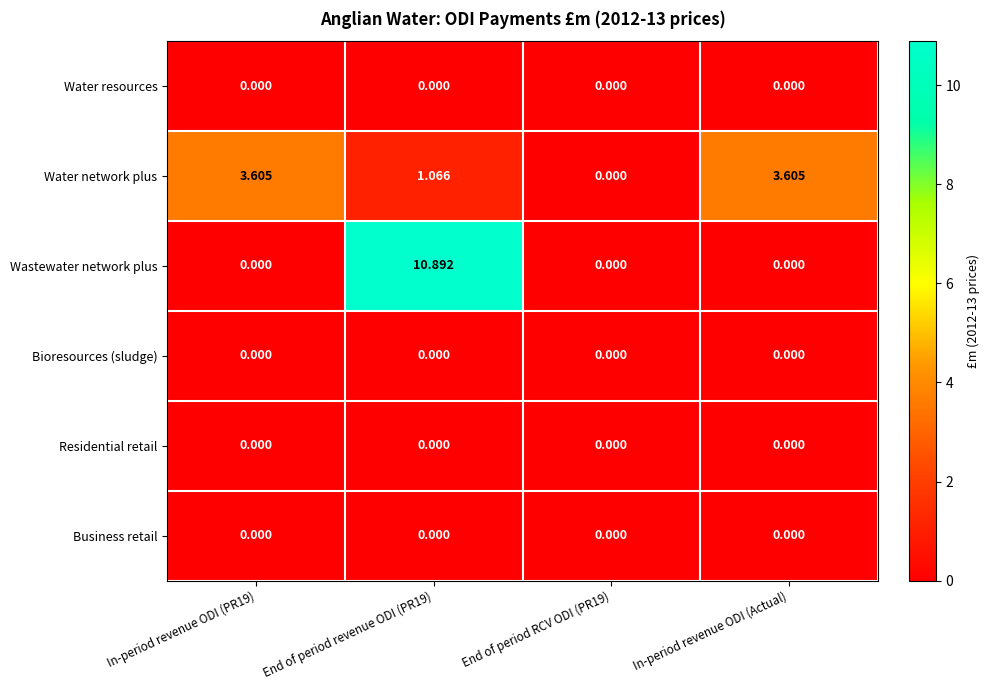

Is the value of Wastewater network plus at End of period revenue ODI (PR19) greater than the value of Water resources at In-period revenue ODI (Actual)?

Yes